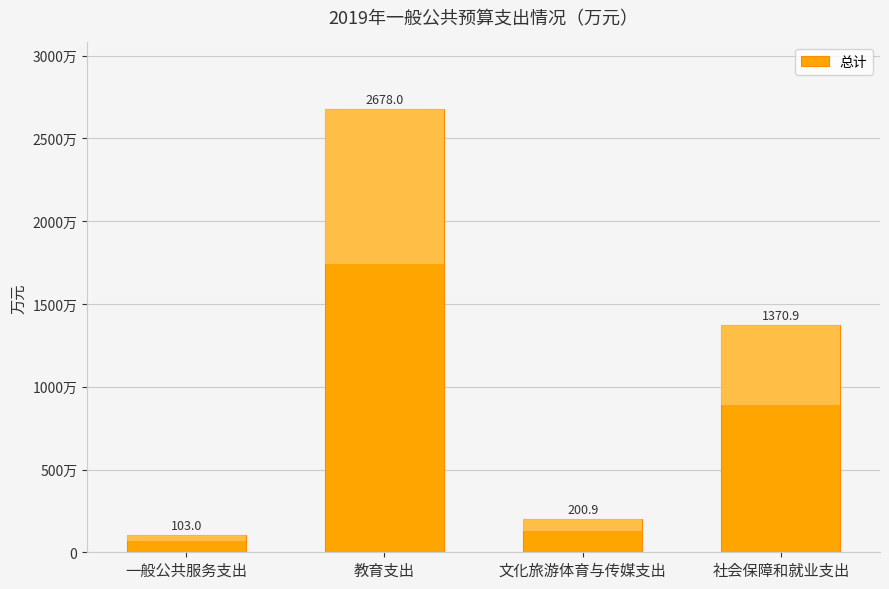

What is the difference between the maximum and minimum values?

2575.1